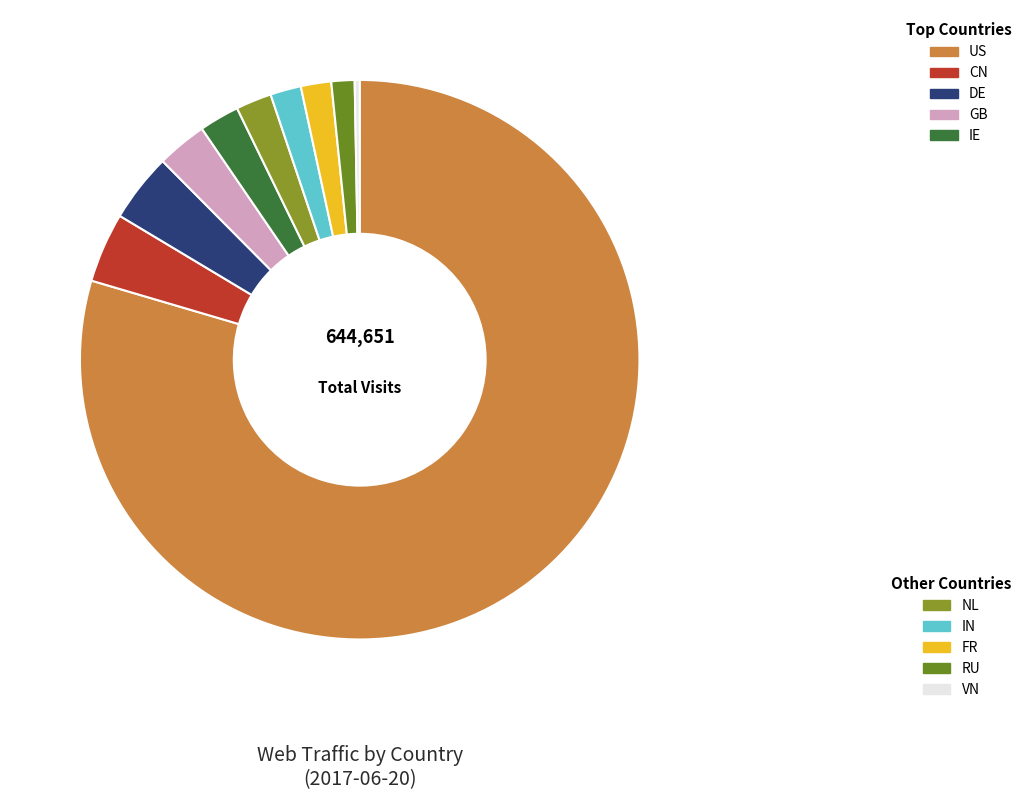

Is there a majority slice in this chart?

Yes